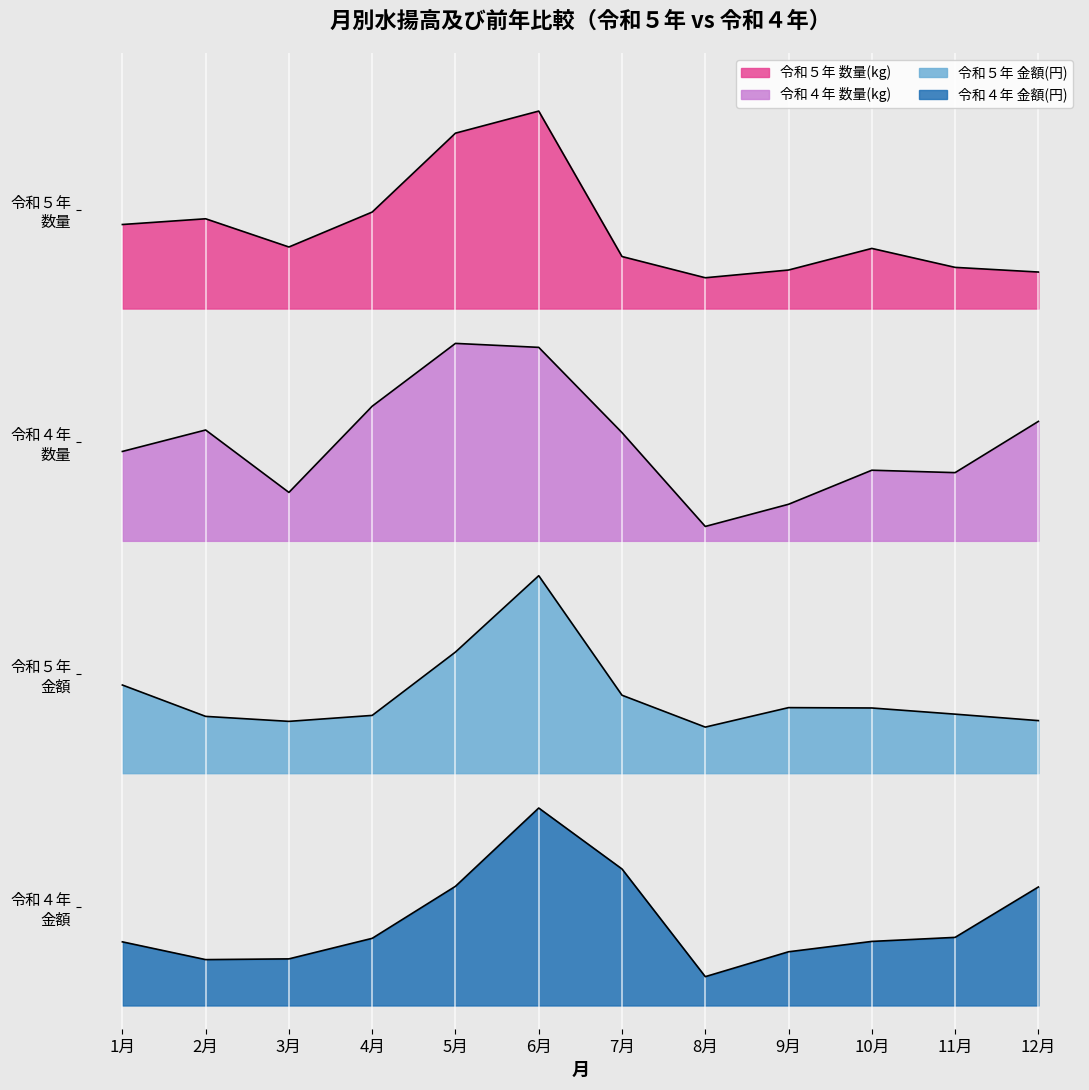

Rank the series by their maximum value, from lowest to highest.

令和４年 金額(円), 令和５年 金額(円), 令和４年 数量(kg), 令和５年 数量(kg)